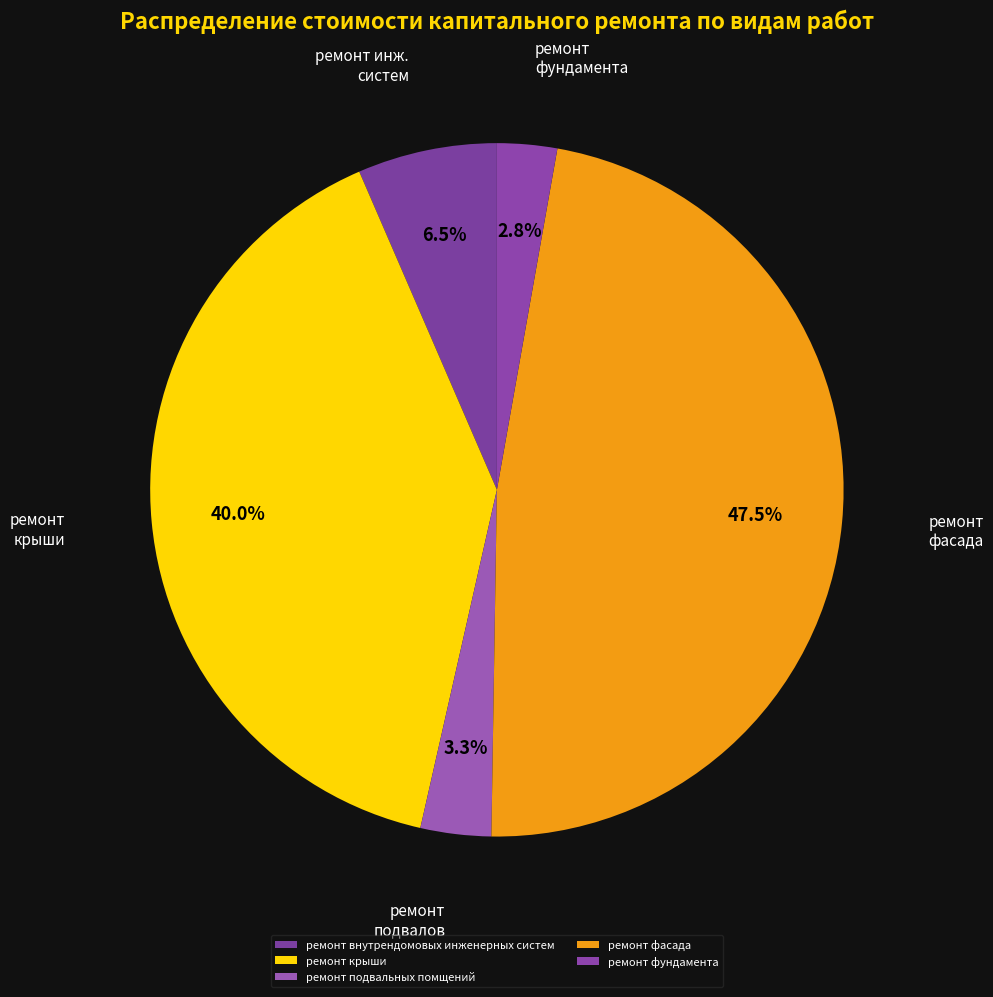

How many segments does this pie chart have?

5